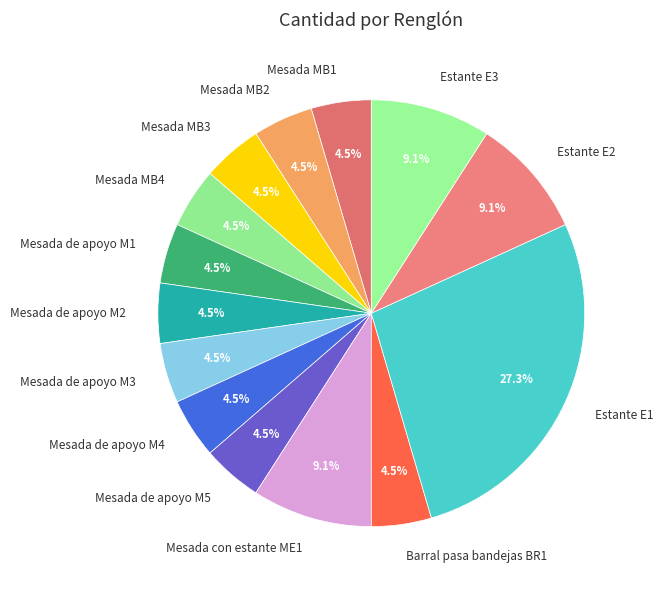

How many slices are in this pie chart?

14